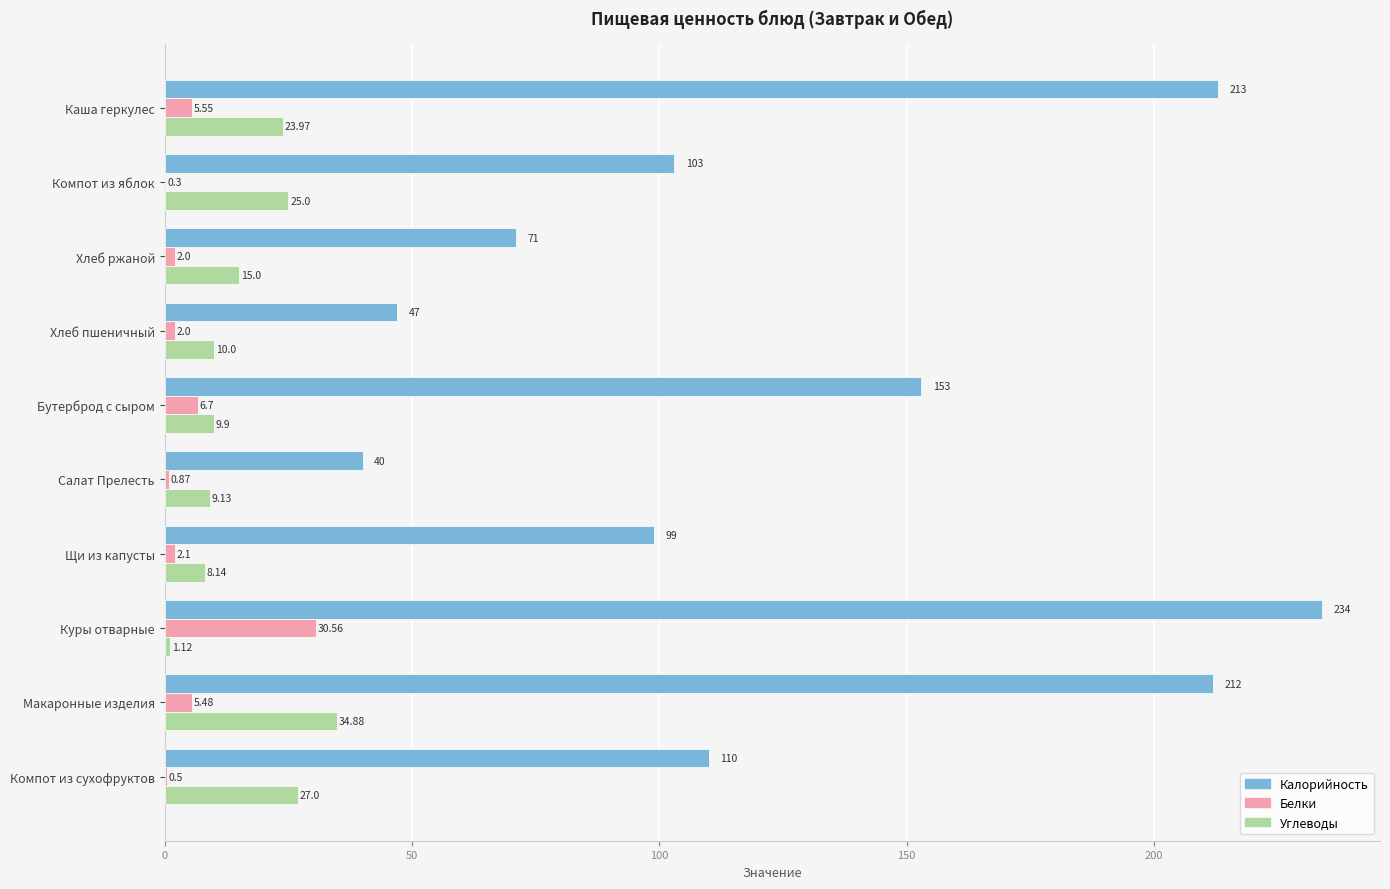

What is the average value of the Белки series?

5.6